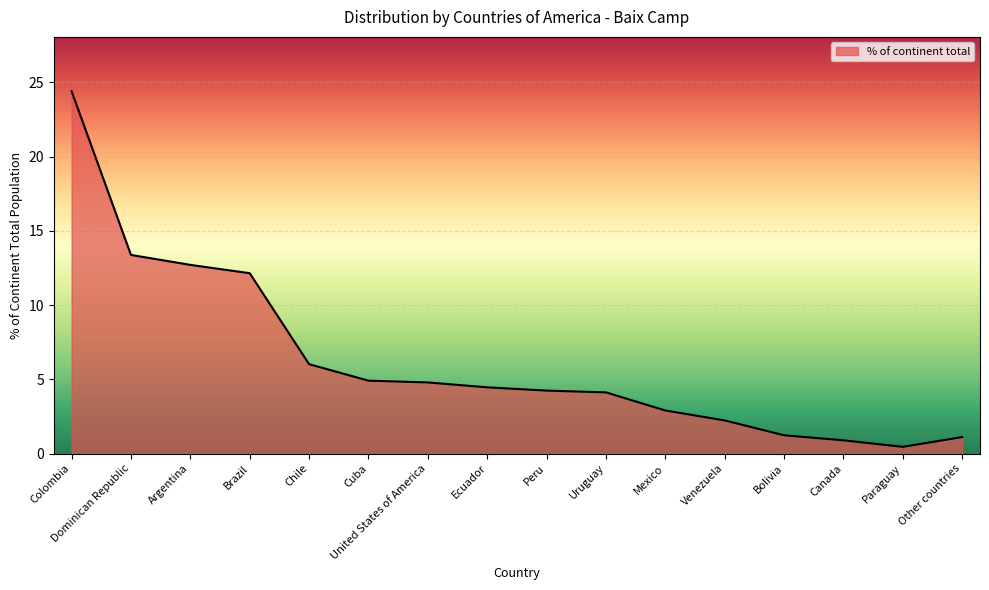

What position from the right is Venezuela?

5